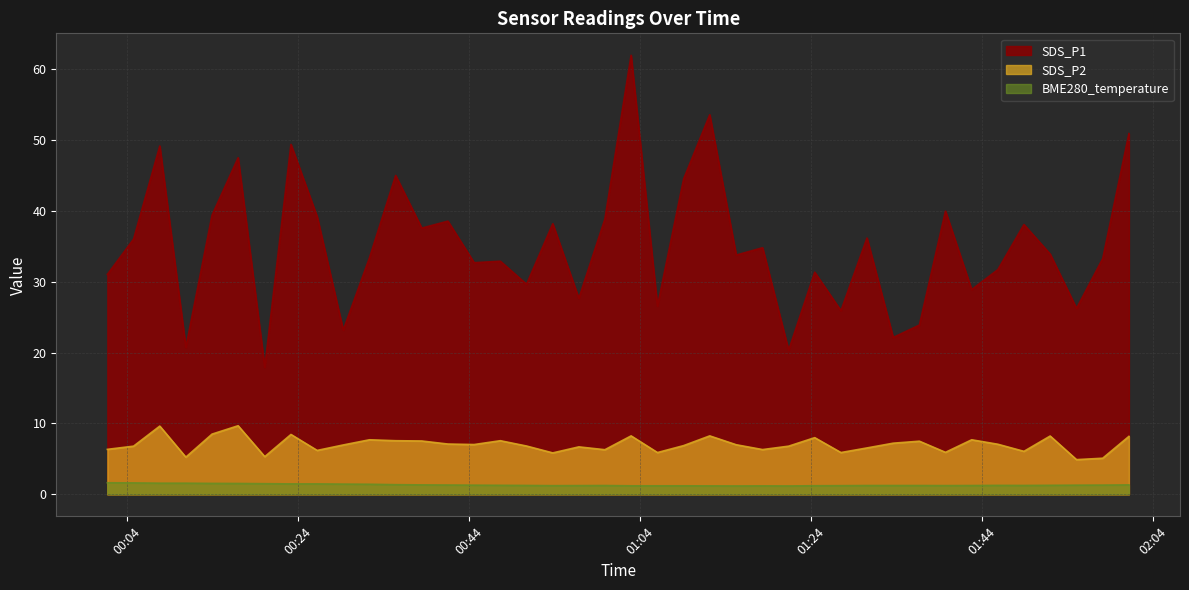

What is the label of the 26th point from the right?

2021/03/04 00:44:37